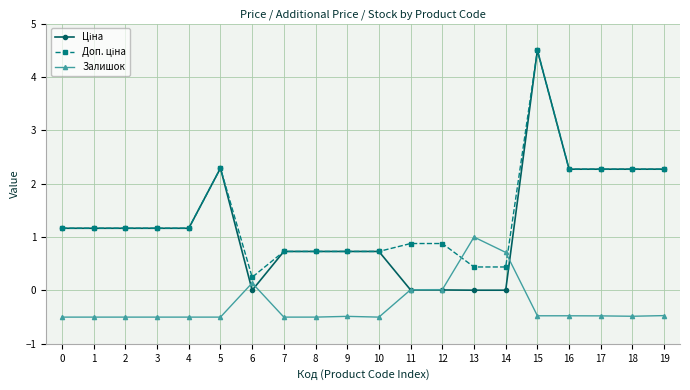

What is the lowest value of the Залишок series?

-0.5